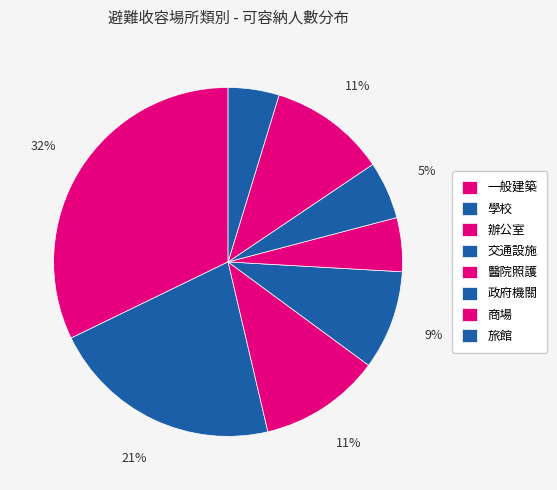

Count the number of slices in the pie.

8